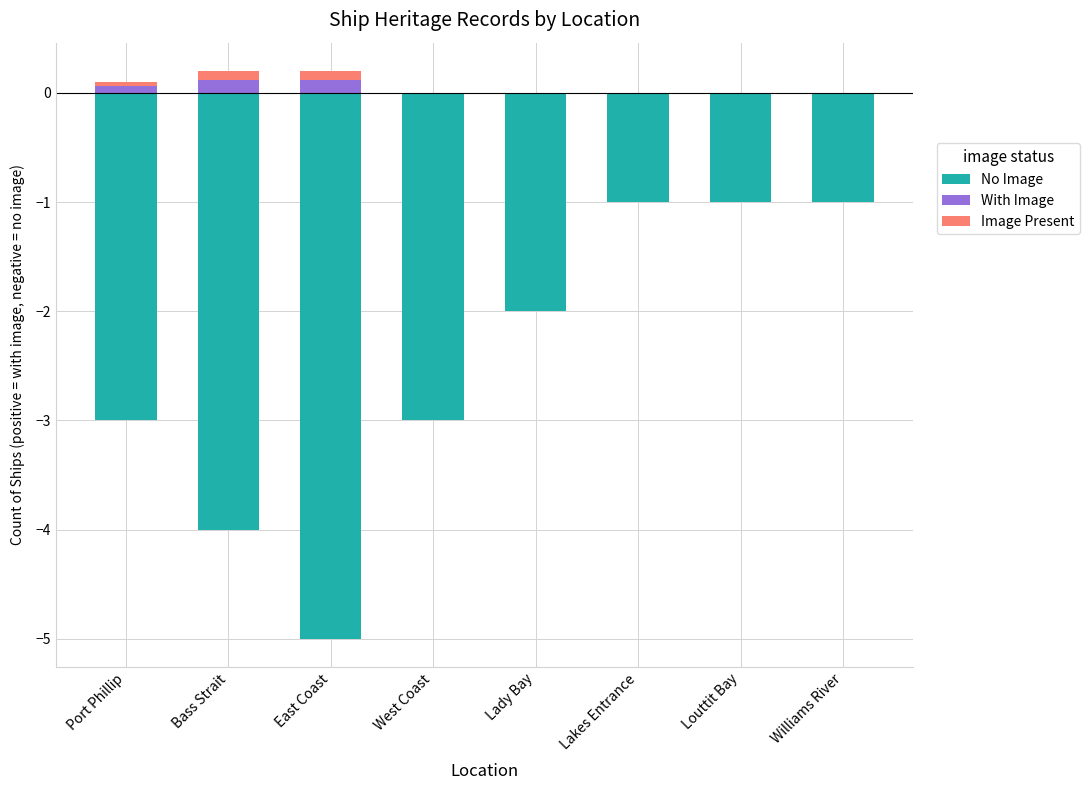

Which series has the widest spread of values?

No Image